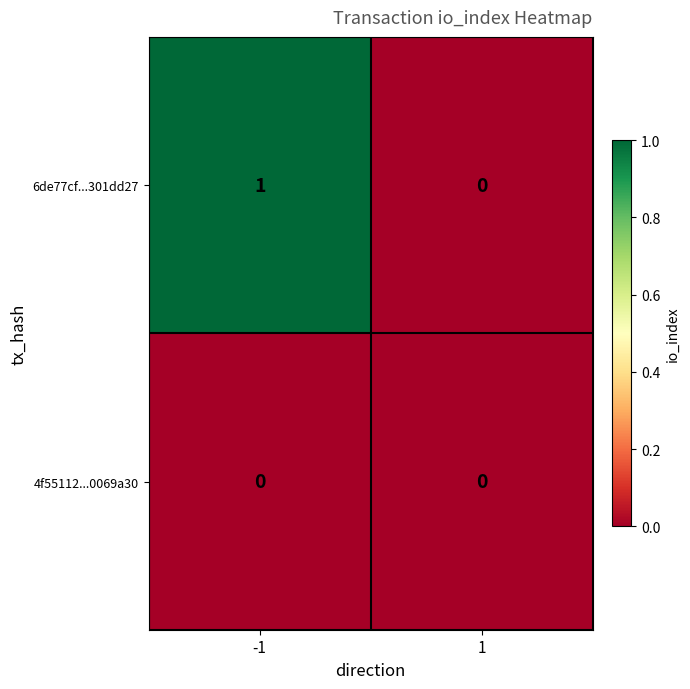

Which series has the largest total across all categories?

6de77cf...301dd27